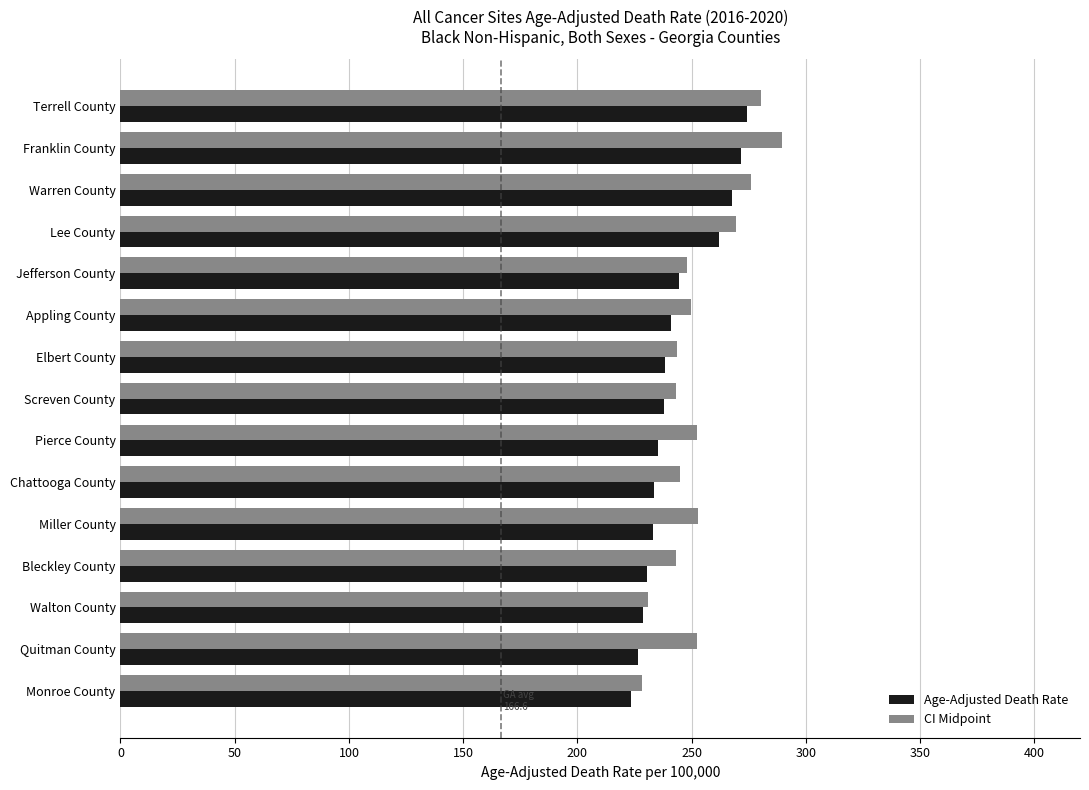

Is the value of CI Midpoint at Pierce County greater than the value of Age-Adjusted Death Rate at Chattooga County?

Yes